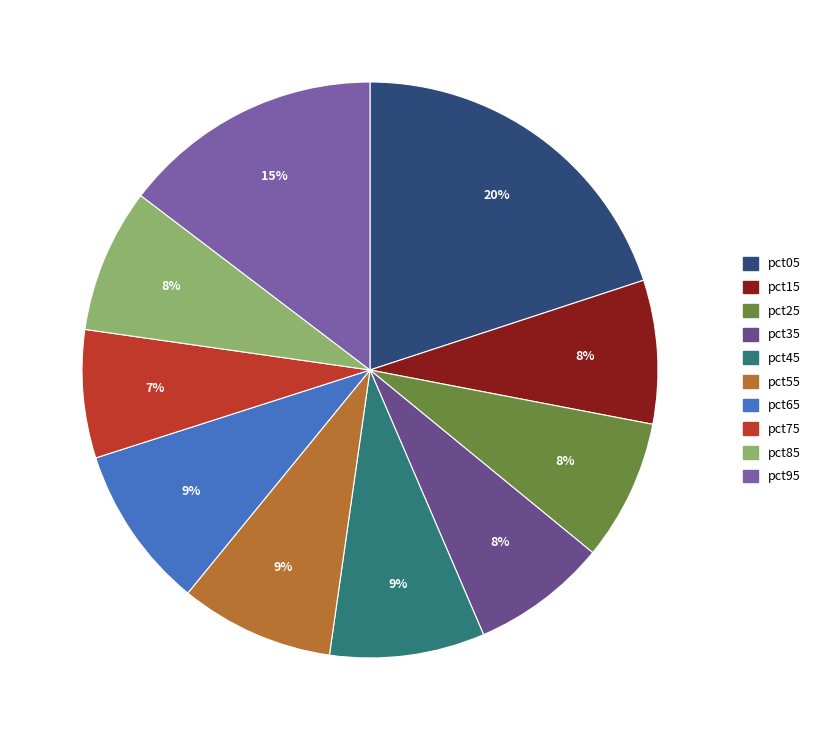

Is there a majority slice in this chart?

No